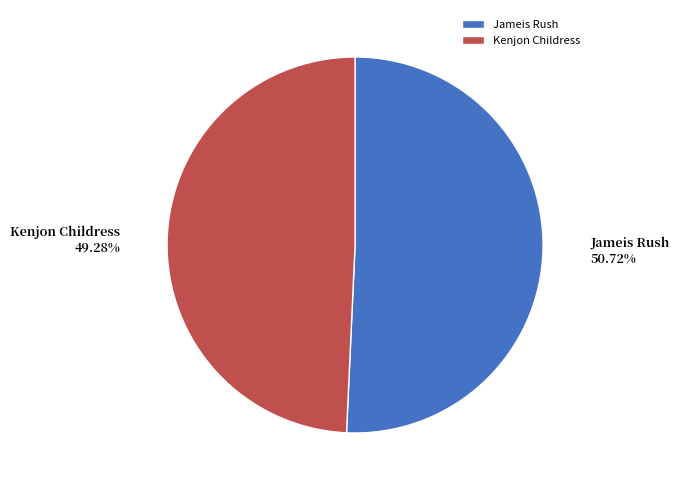

Rank the categories by value from lowest to highest.

Kenjon Childress, Jameis Rush